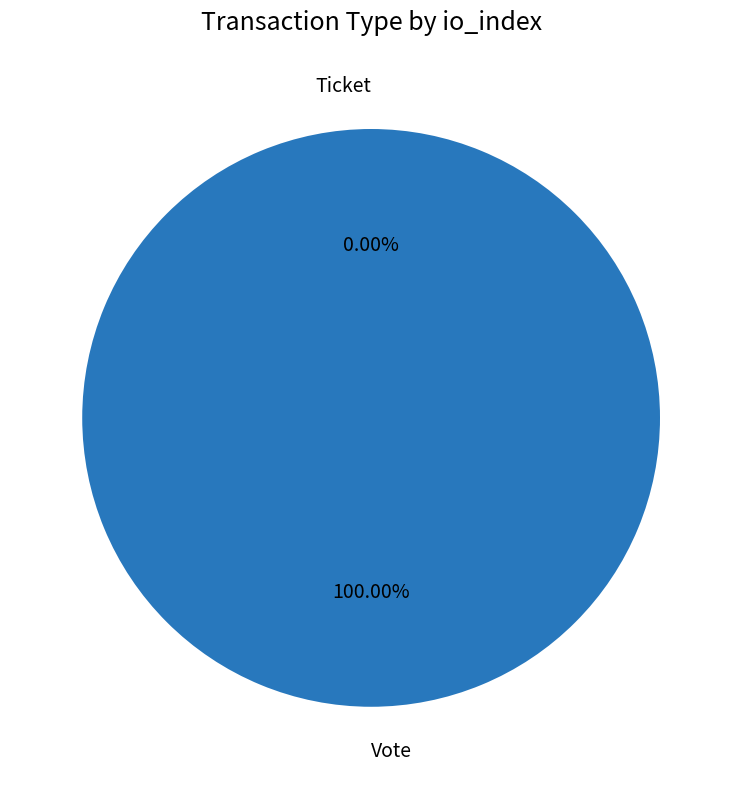

What is the majority slice?

Vote